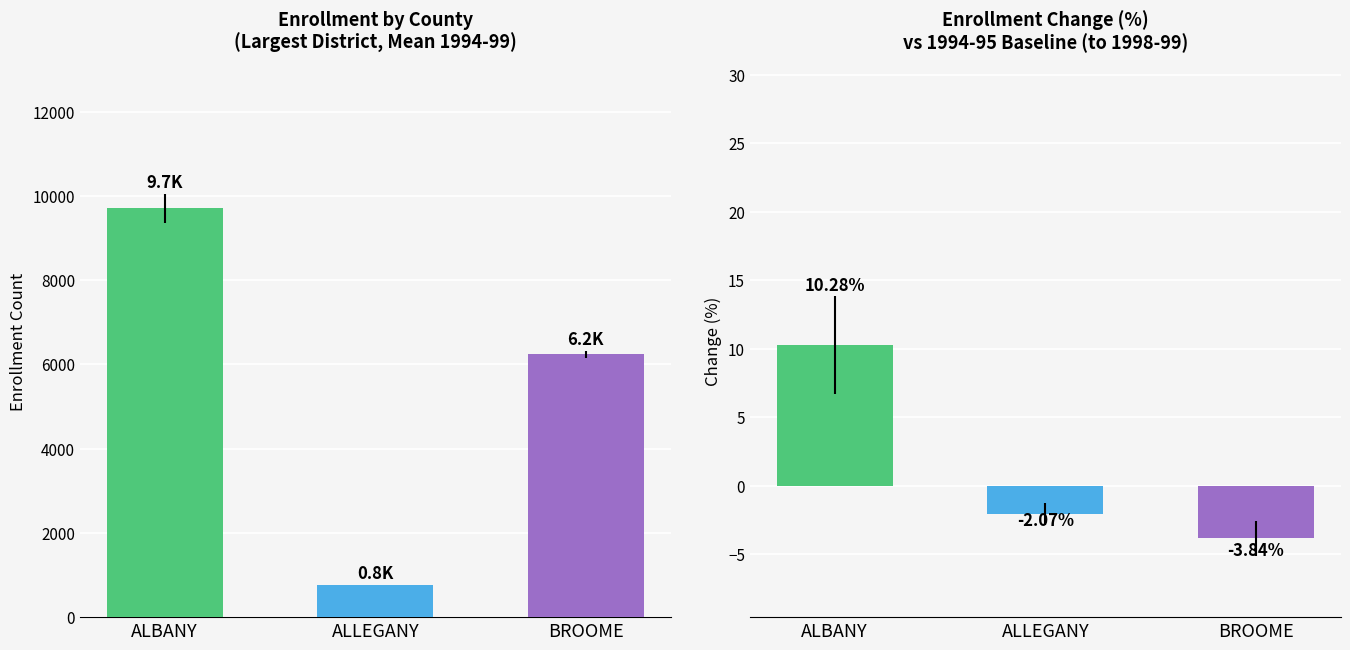

Reading left to right, what are all the values shown in this chart?

9710.0	765.4	6240.6